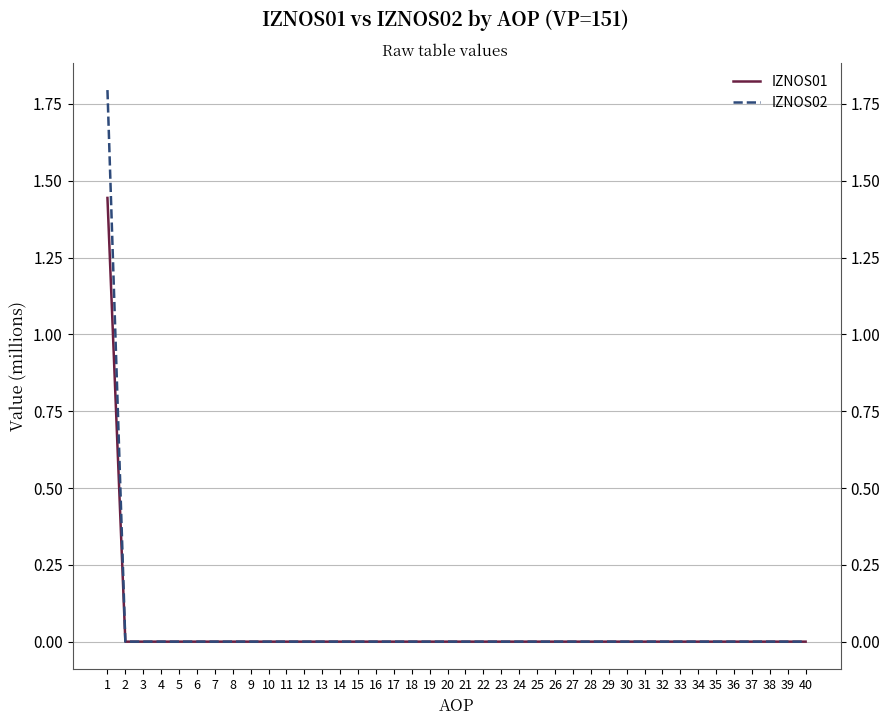

Between 13 and 20, which series saw the biggest shift?

IZNOS01